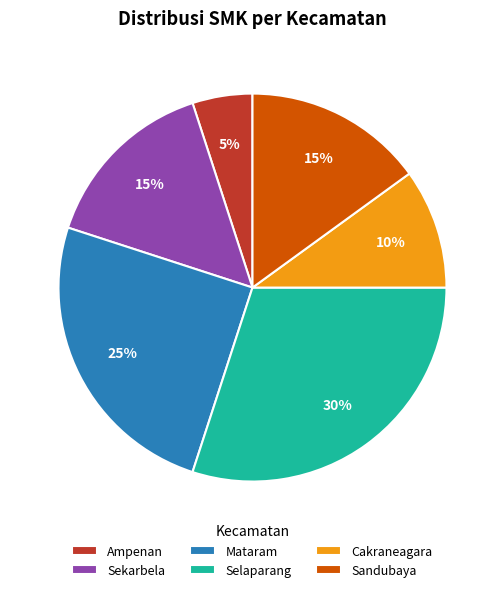

Is the sum of Sekarbela and Selaparang greater than half?

No